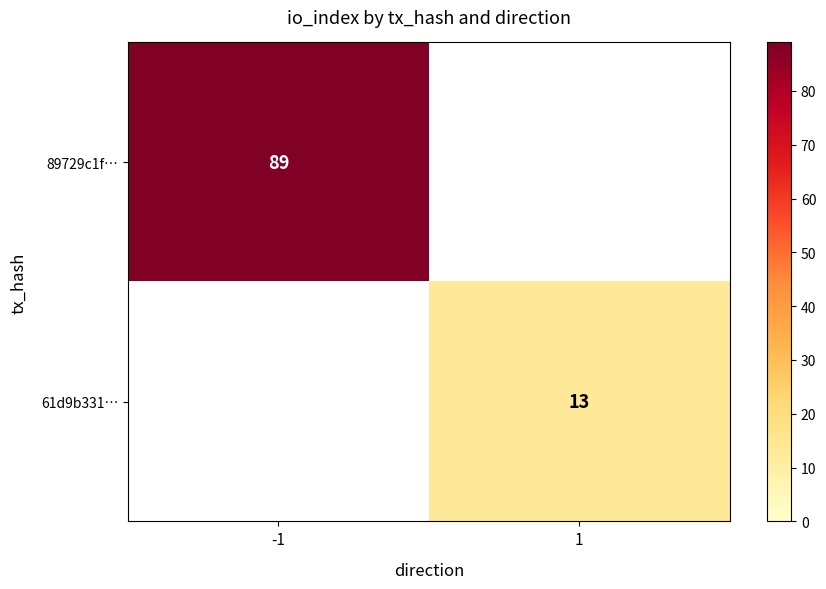

The 61d9b331… series shows 20 at 1. True or false?

False